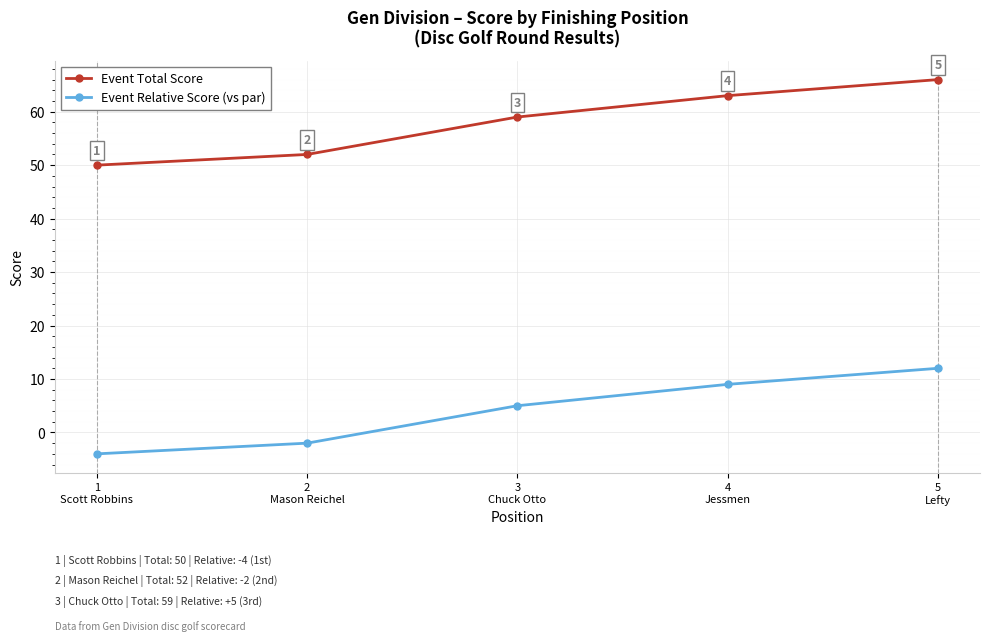

What is the label of the 2nd point from the left?

2
Mason Reichel